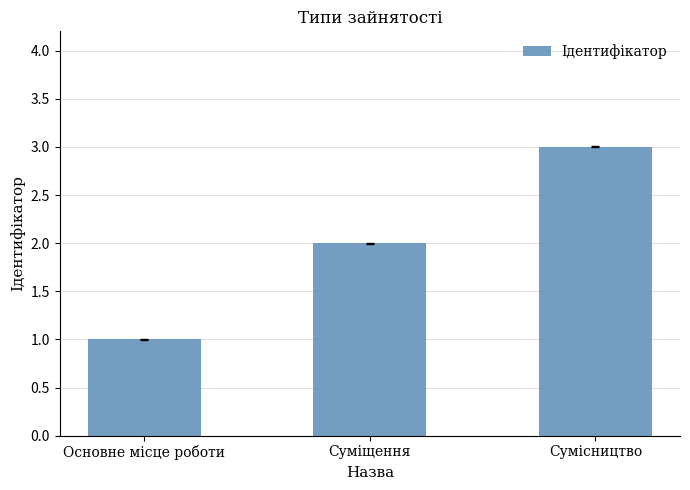

At which label is the value closest to 2?

Суміщення